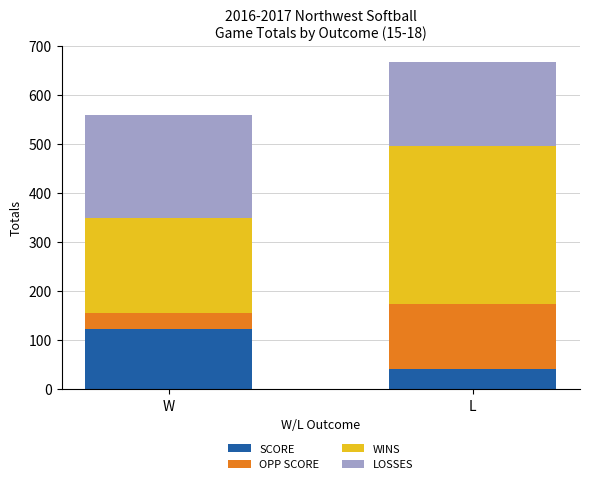

At which label is SCORE closest to 82?

L